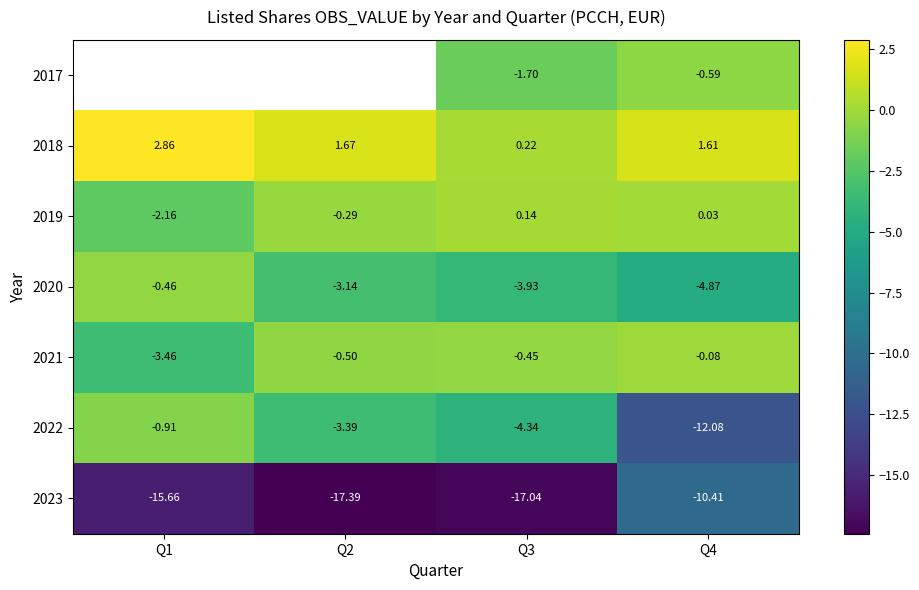

What is the difference between the maximum and minimum values in the 2019 series?

2.3